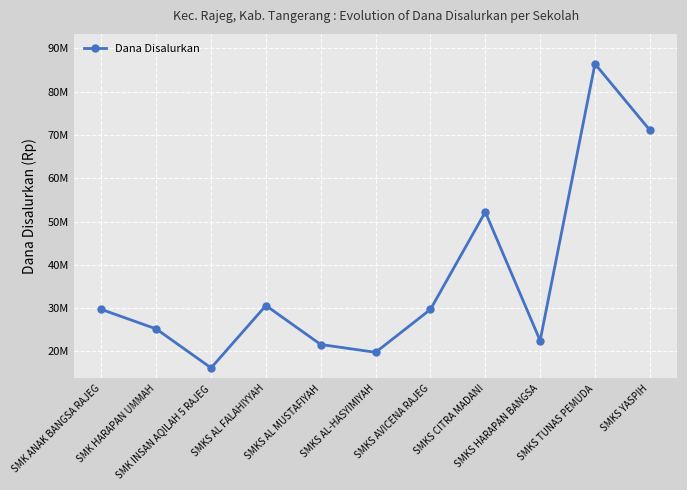

Is this an area chart (filled region under the line)?

No